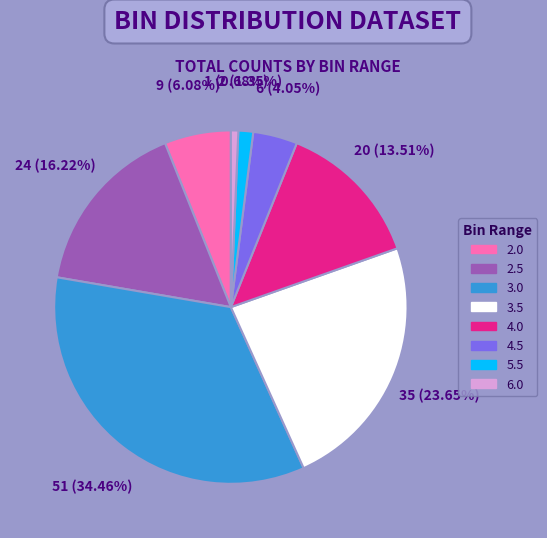

Is 4.0 the majority of the pie?

No